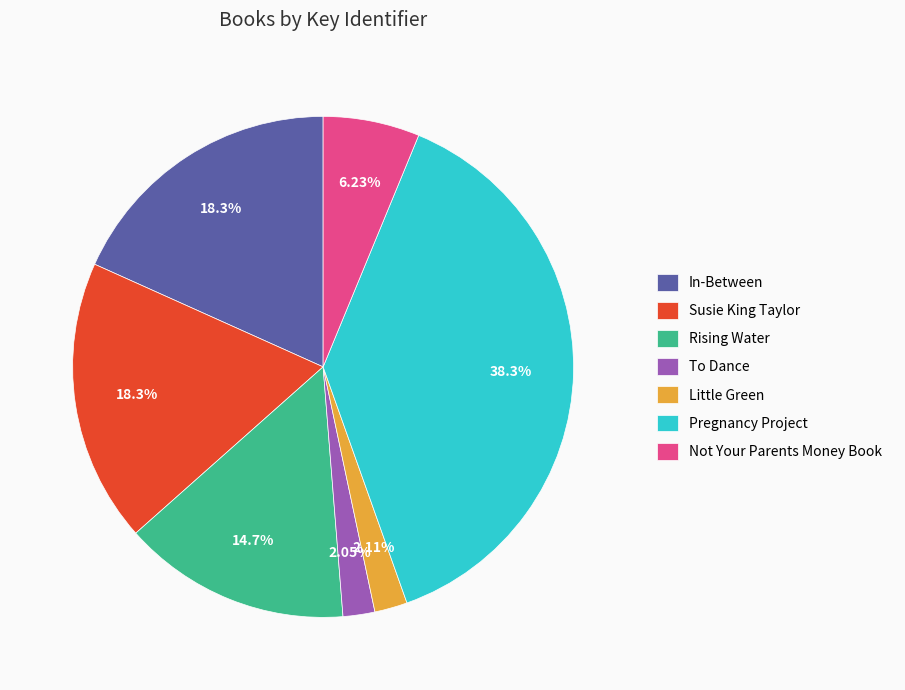

What percentage is the Not Your Parents Money Book slice, to the nearest percent?

6%